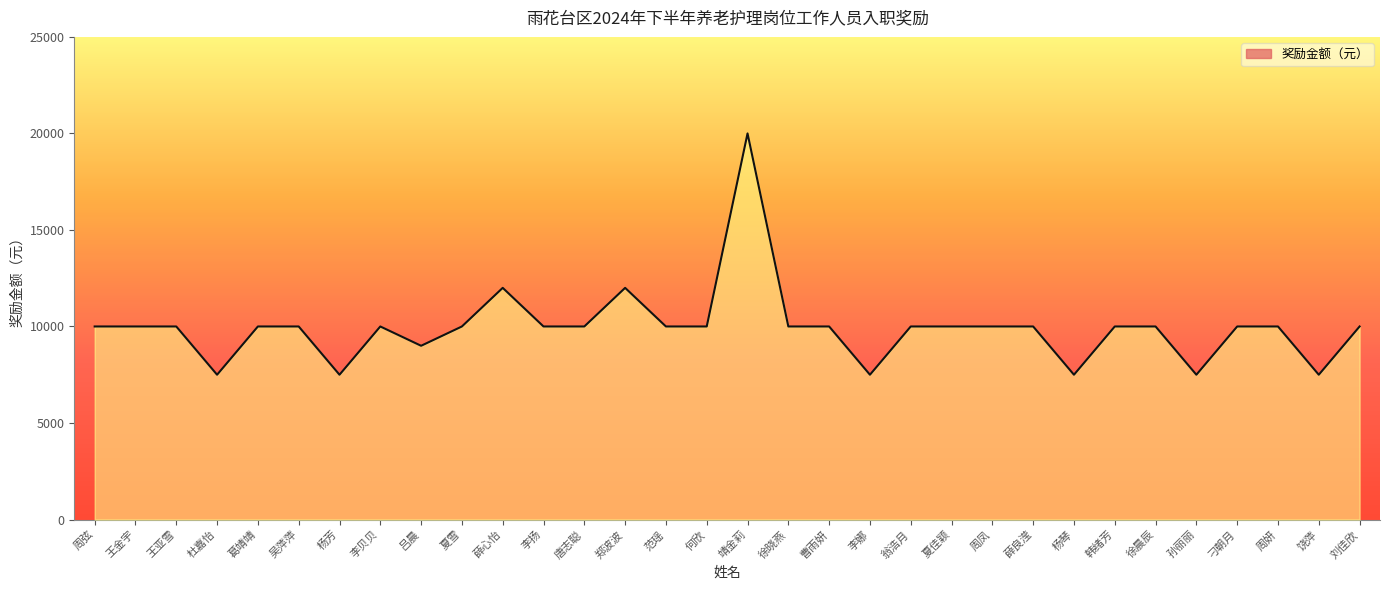

What is the ratio of the value at 靖金莉 to the value at 葛靖靖?

2.0